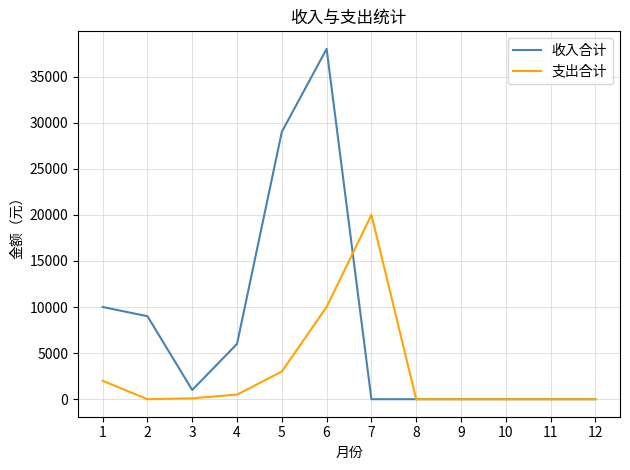

What is the approximate value of 收入合计 at 5?

29000